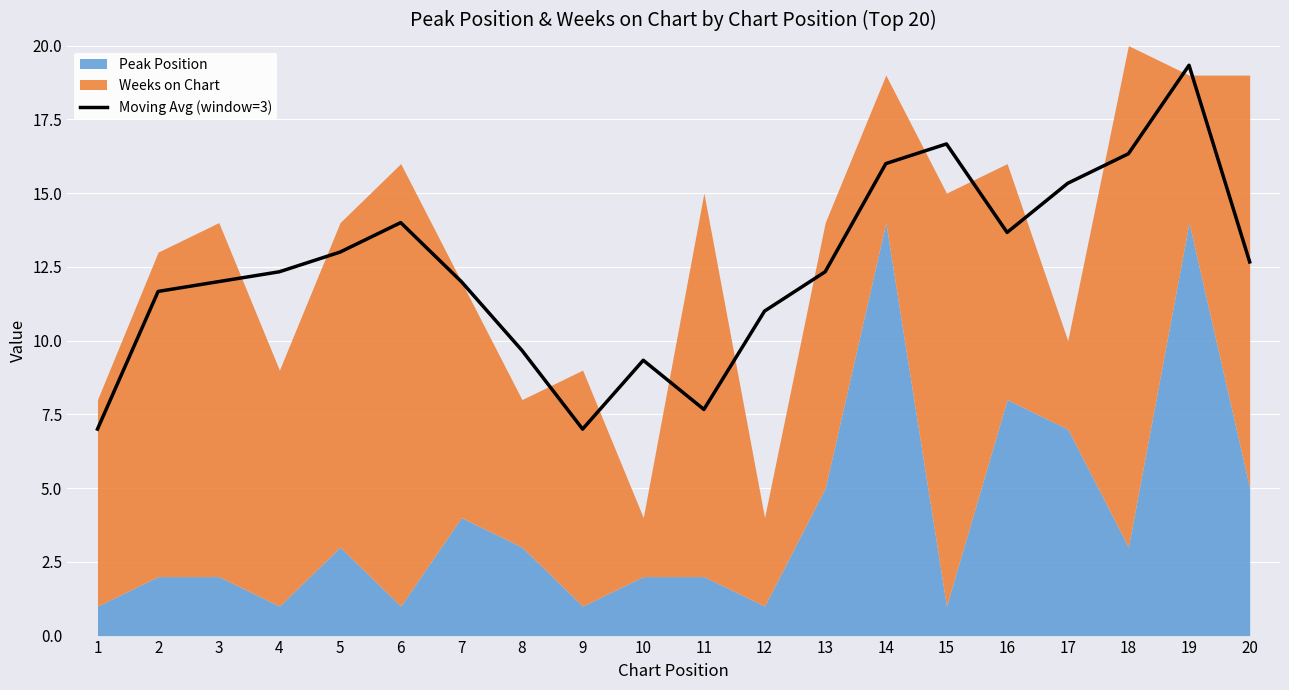

True or false: there are more than 0 points higher than both neighbors.

True